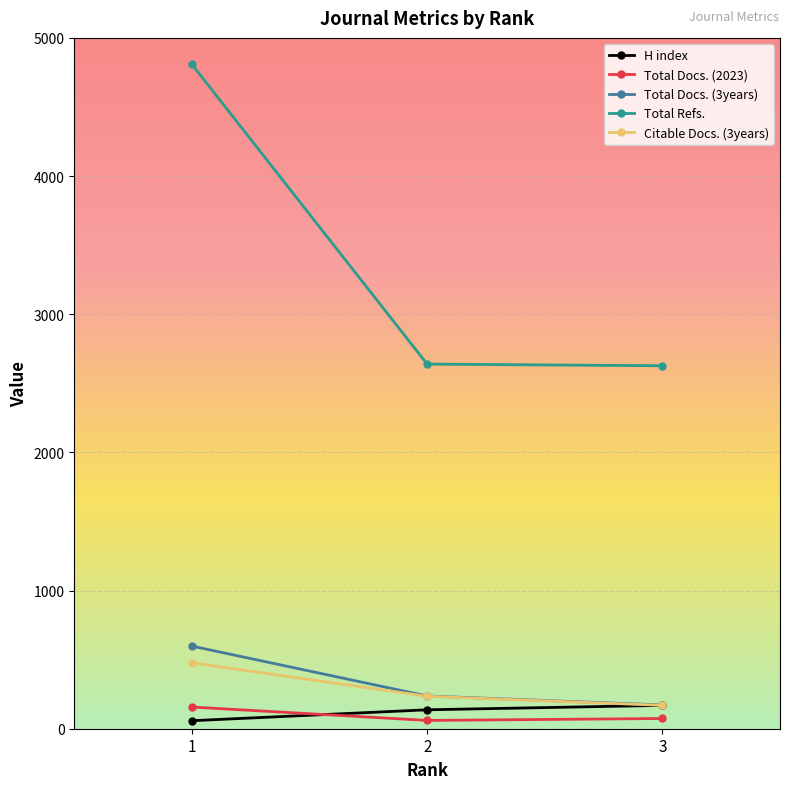

What is the lowest value of the Citable Docs. (3years) series?

169